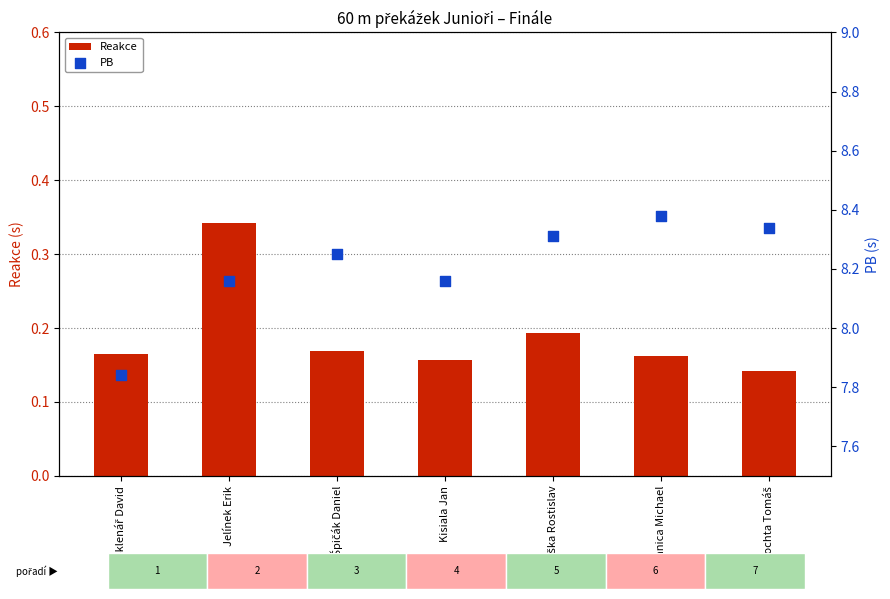

What are all the series names shown in the legend?

Reakce, PB